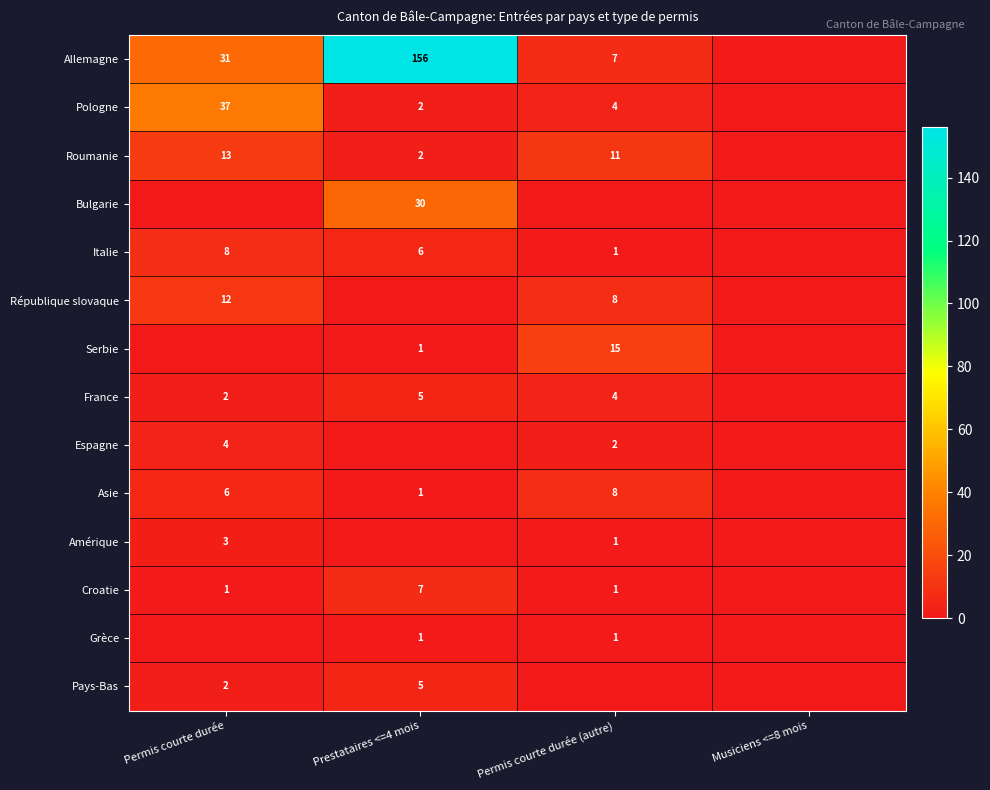

What is the maximum value shown in the chart?

156